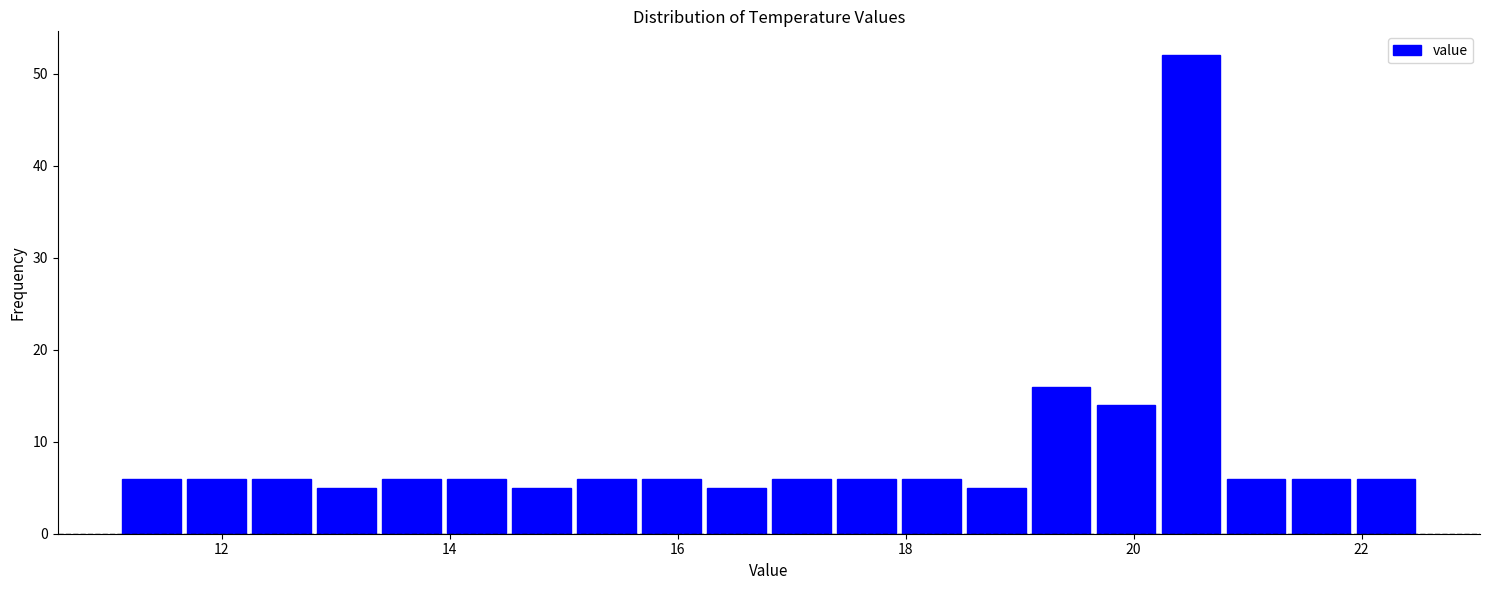

Read against the x-axis, roughly where is the centre of the tallest bar?

20.6